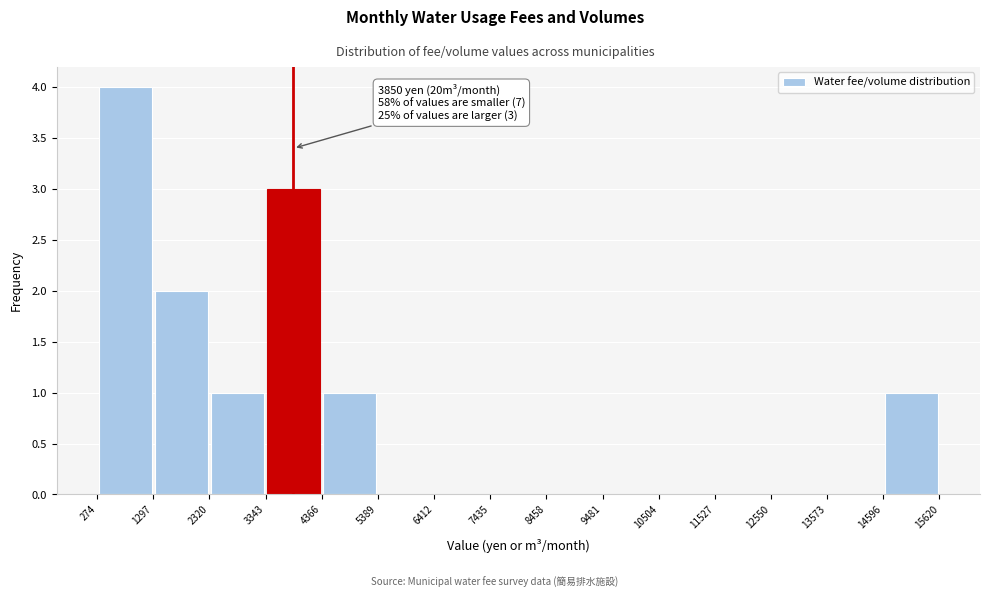

Over which range of the x-axis is the bar tallest?

274 to 1297